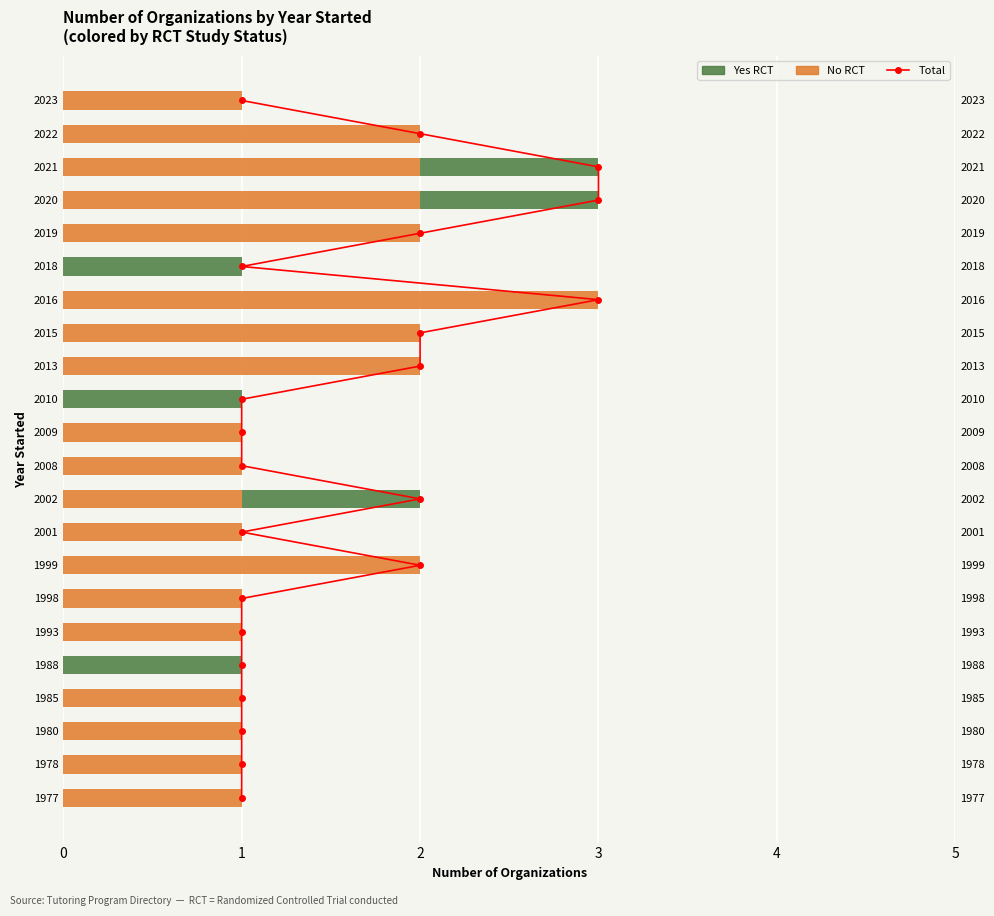

Rank the series by their maximum value, from lowest to highest.

Yes RCT, No RCT, Total